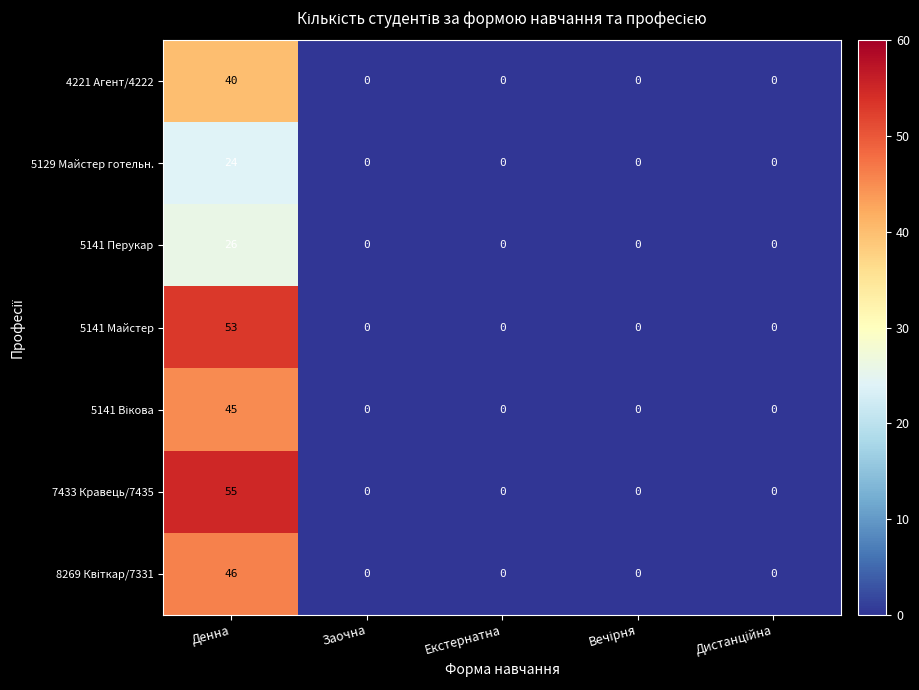

True or false: 5141 Майстер has a value of 53 at Денна.

True